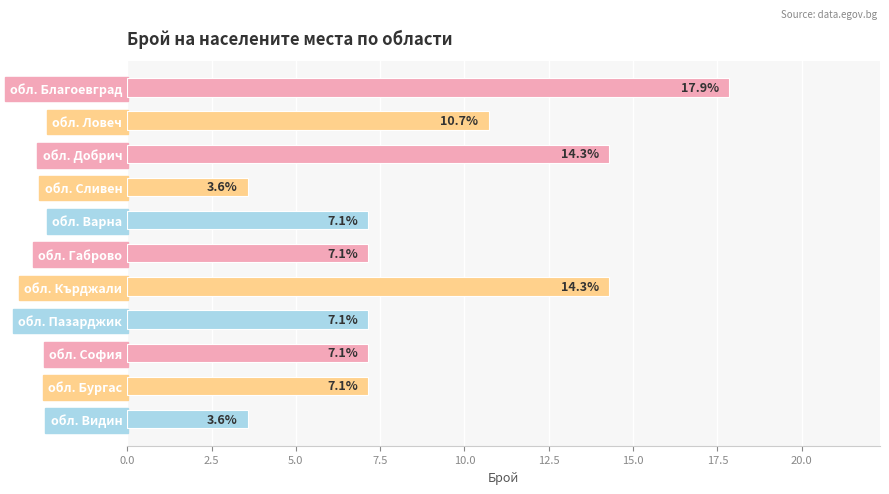

What position from the bottom is обл. Ловеч?

10